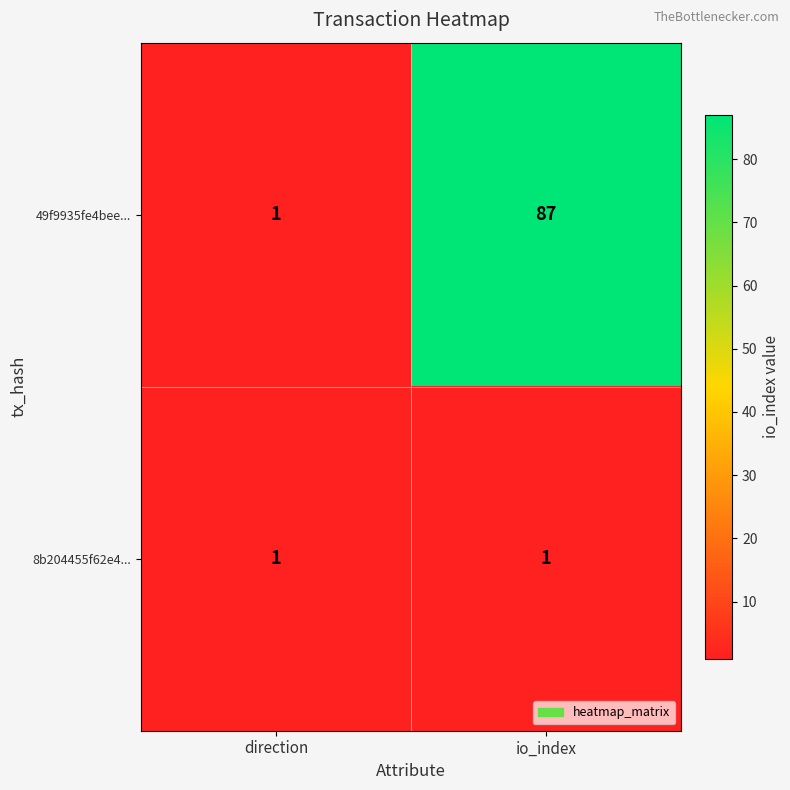

What is the difference between the highest and lowest values at io_index?

86